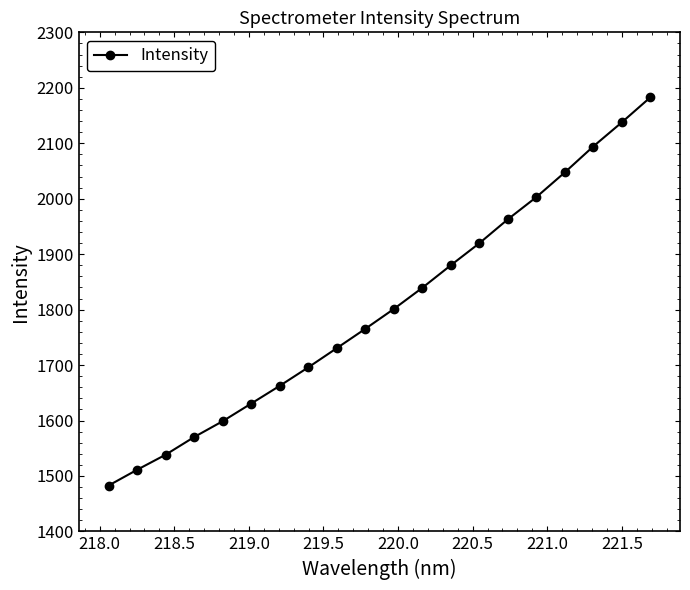

True or false: the data has more than 1 interior local peaks.

False